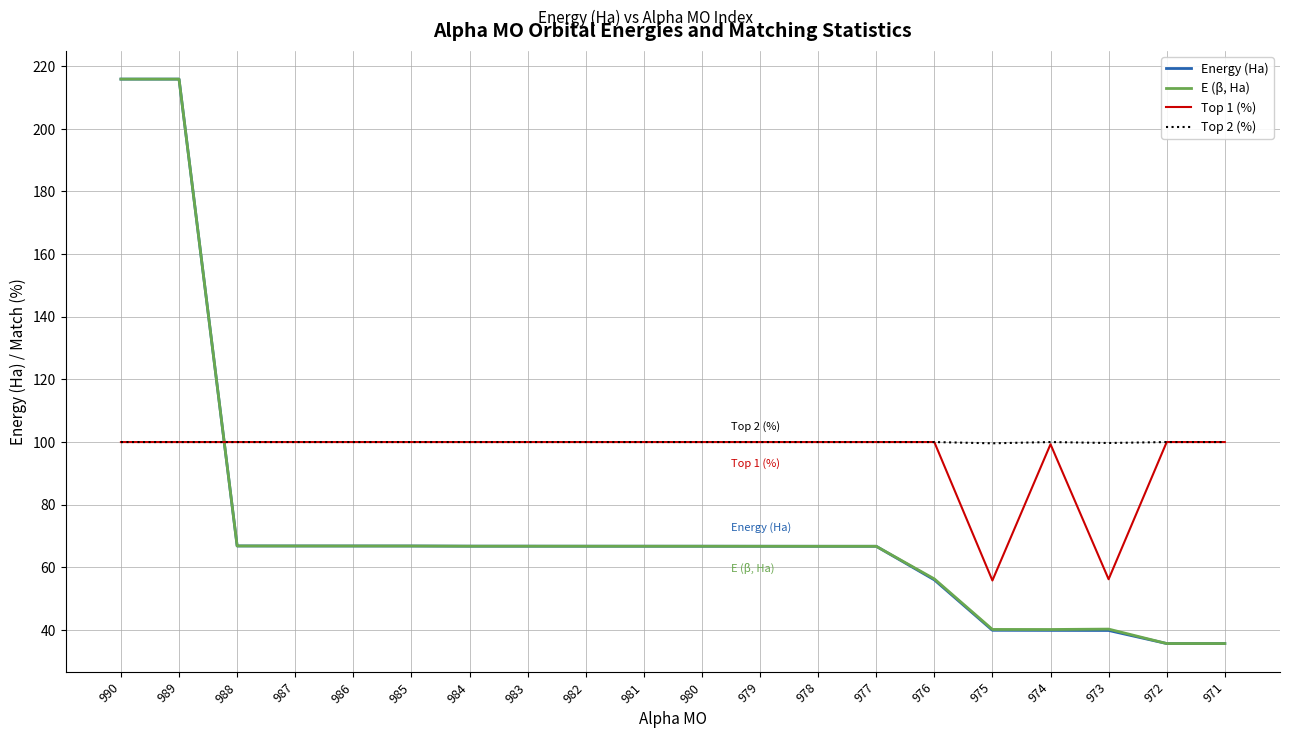

True or false: E (β, Ha) and Top 1 (%) intersect in this chart.

True